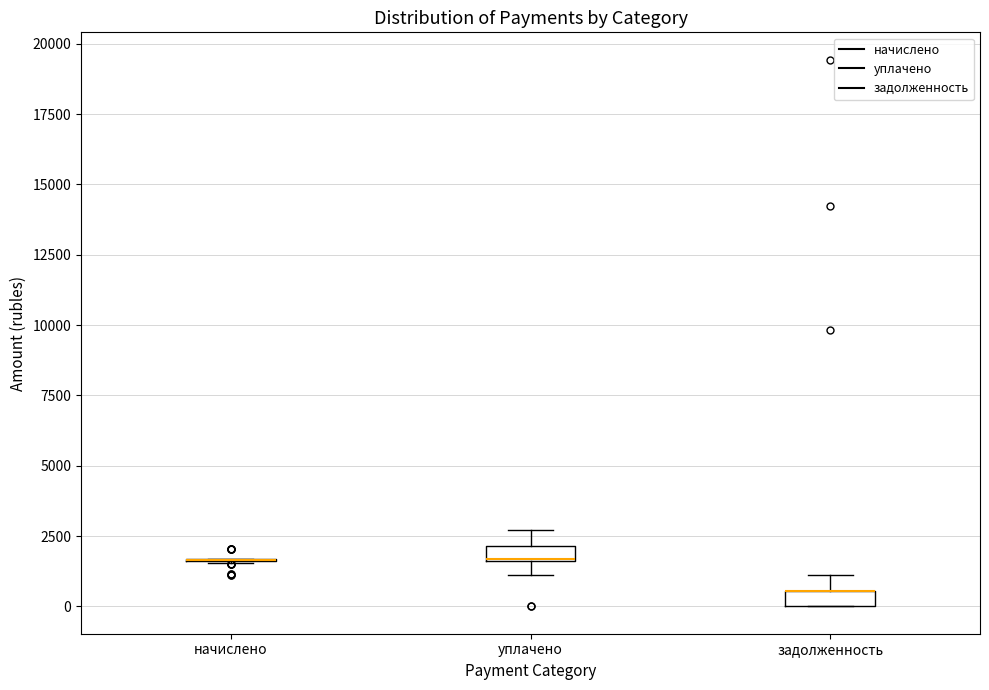

Where is the upper edge of the box for задолженность on the y-axis? The values are not printed on the chart, so give them approximately, as read against the axis.

500